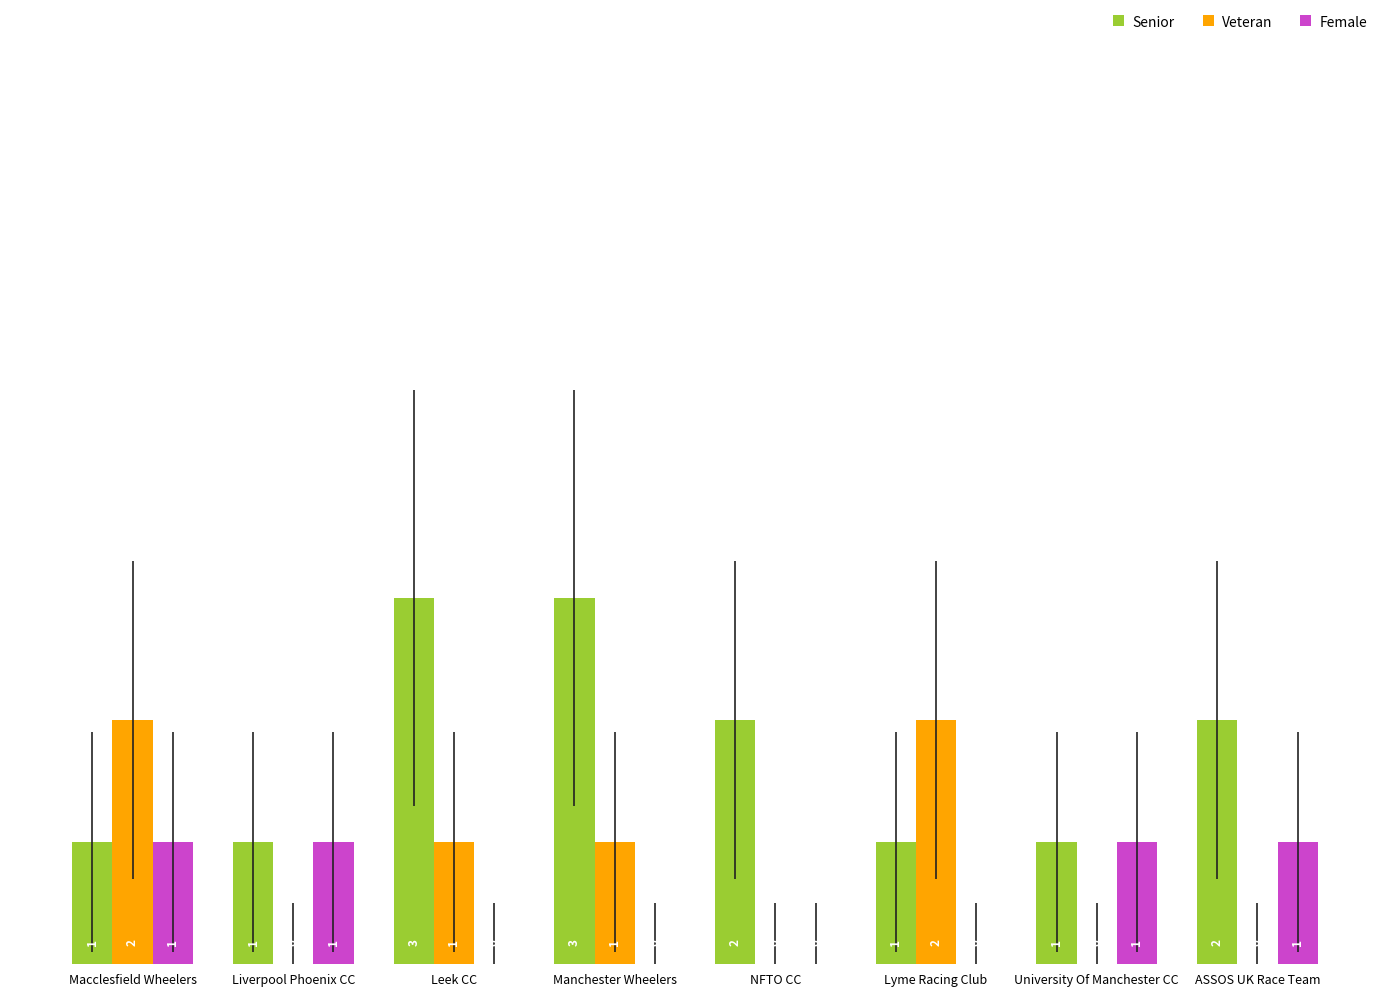

What is the sum of all Veteran values?

6